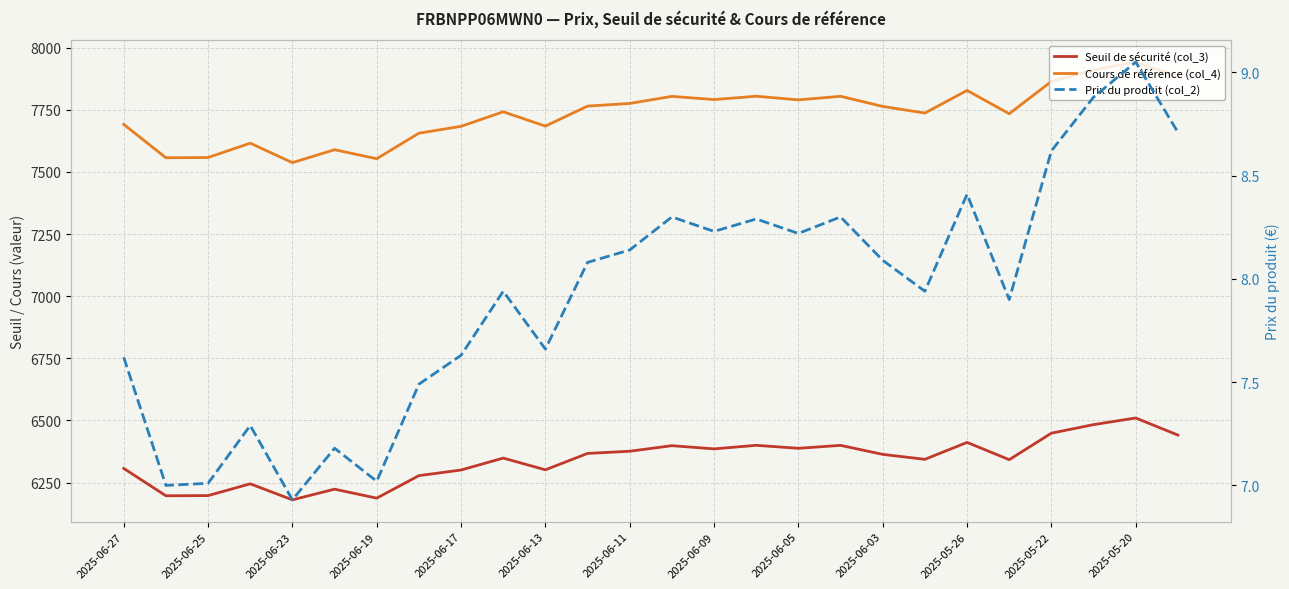

What is the difference between the maximum and minimum values in the Cours de référence (col_4) series?

404.9